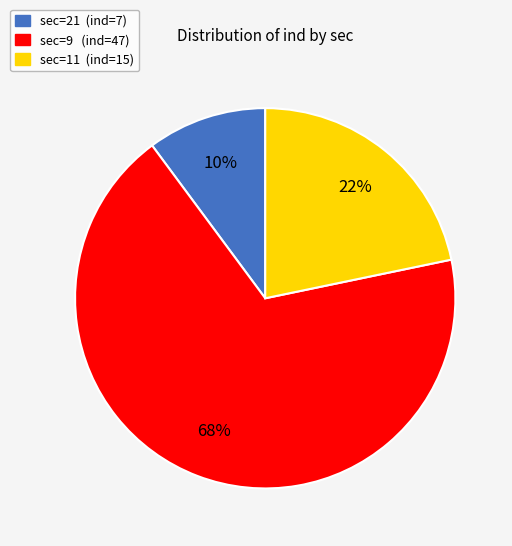

To the nearest percent, what is the difference between the sec=11 and sec=9 slice percentages?

46%